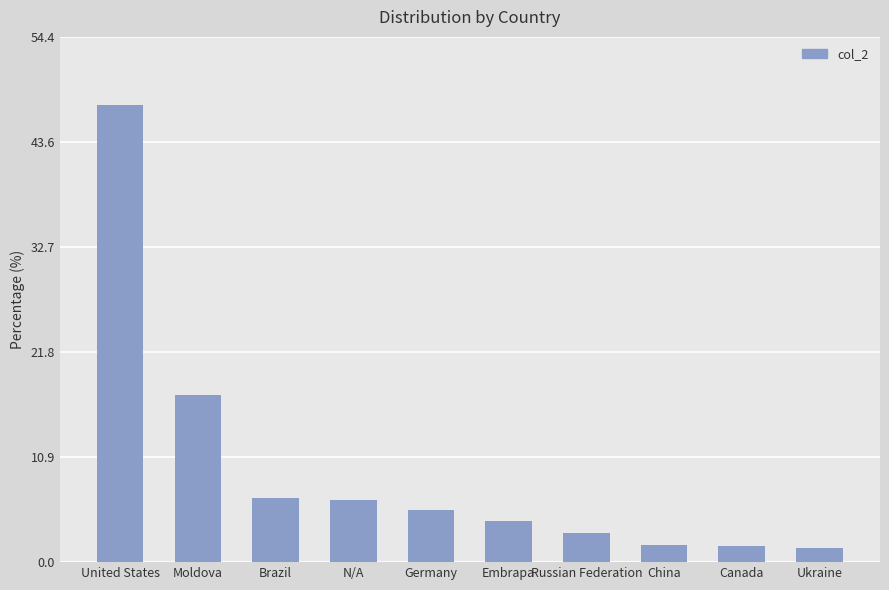

What is the label of the 7th bar from the left?

Russian Federation